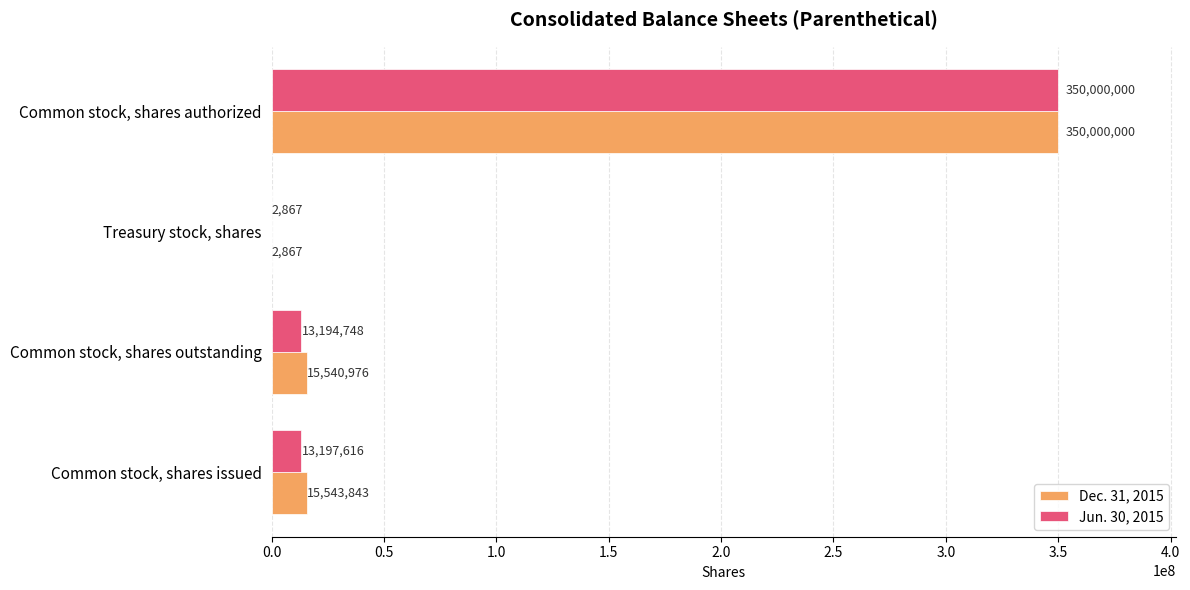

How many series are shown in this chart?

2